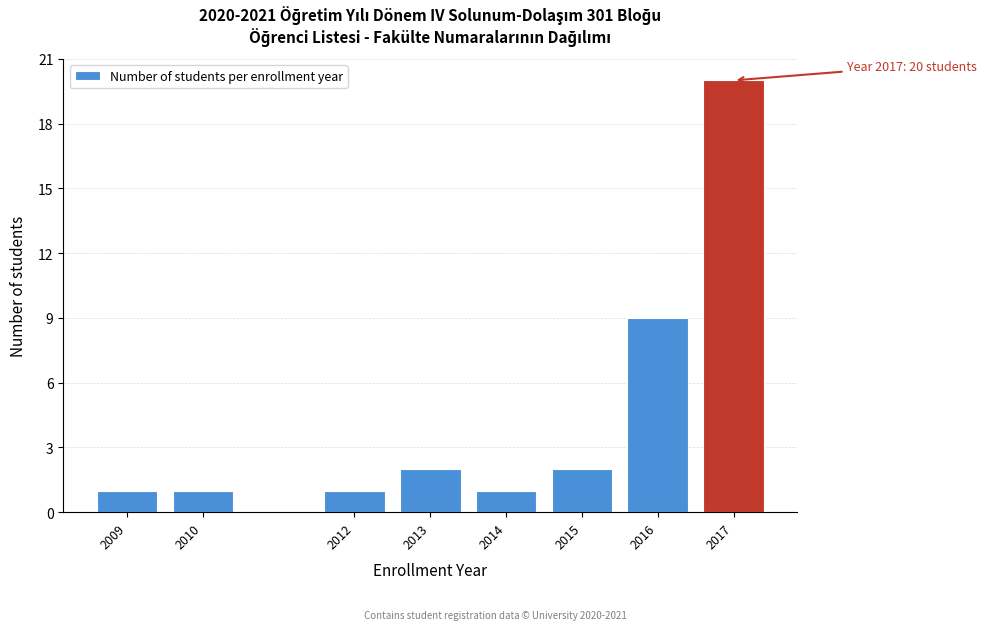

Reading right to left, extract all data points from this chart.

2017=20	2016=9	2015=2	2014=1	2013=2	2012=1	2010=1	2009=1